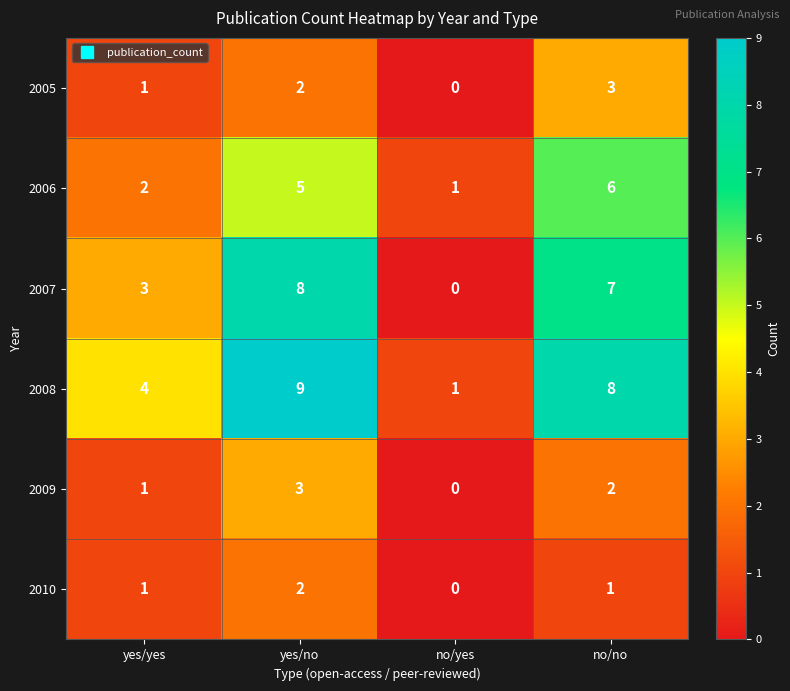

What is the difference between the 2006 values at yes/yes and no/no?

4